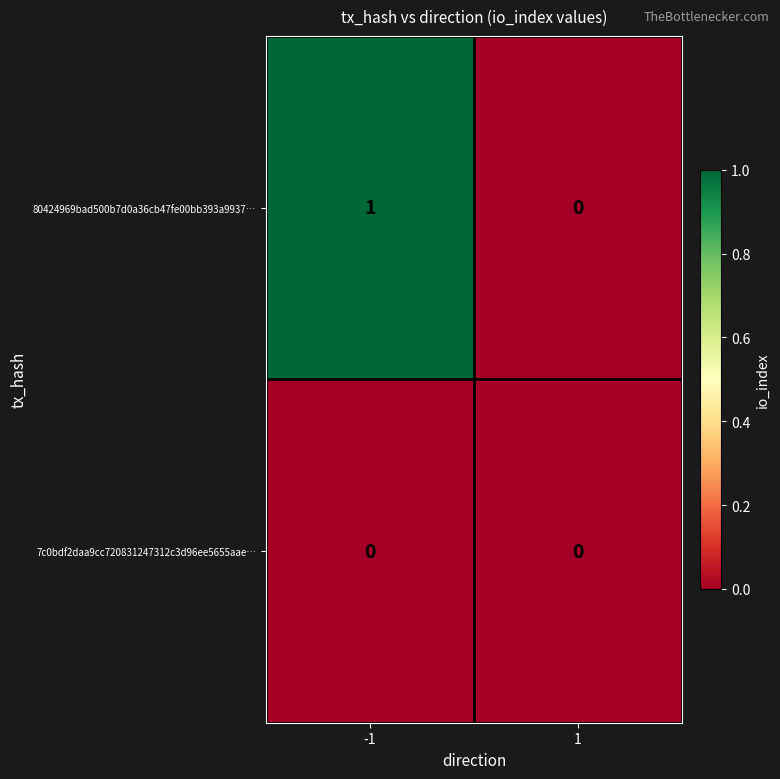

List the series in order of their overall mean, lowest first.

7c0bdf2daa9cc720831247312c3d96ee5655aae…, 80424969bad500b7d0a36cb47fe00bb393a9937…